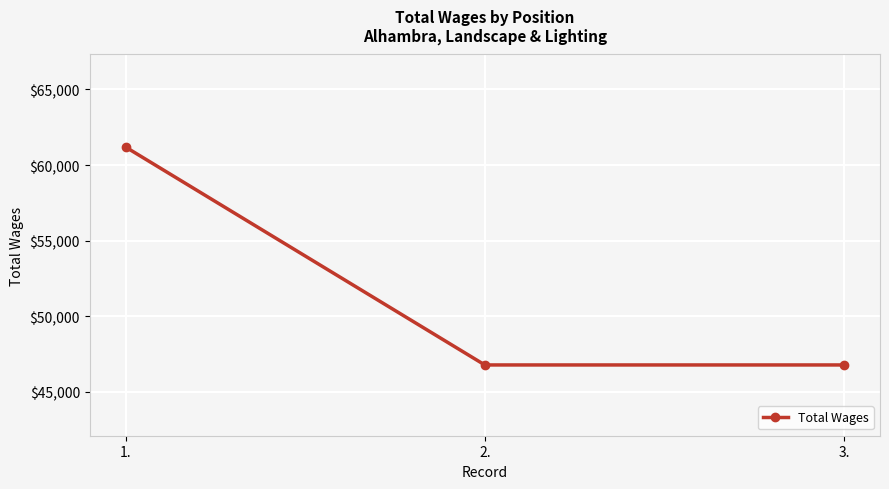

True or false: the data shows 81157 at 3..

False